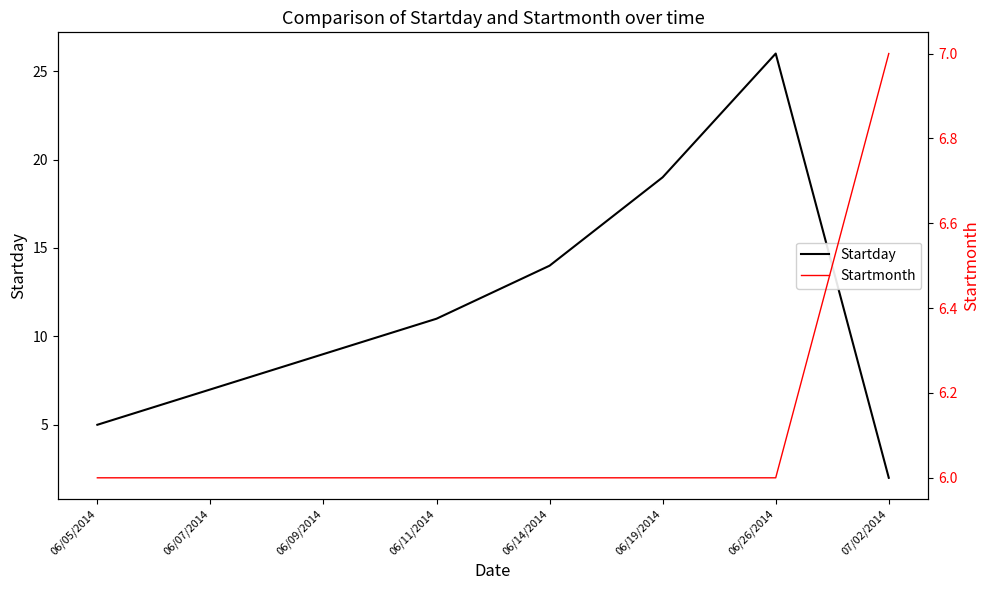

List the series in order of their peak value, highest first.

Startday, Startmonth